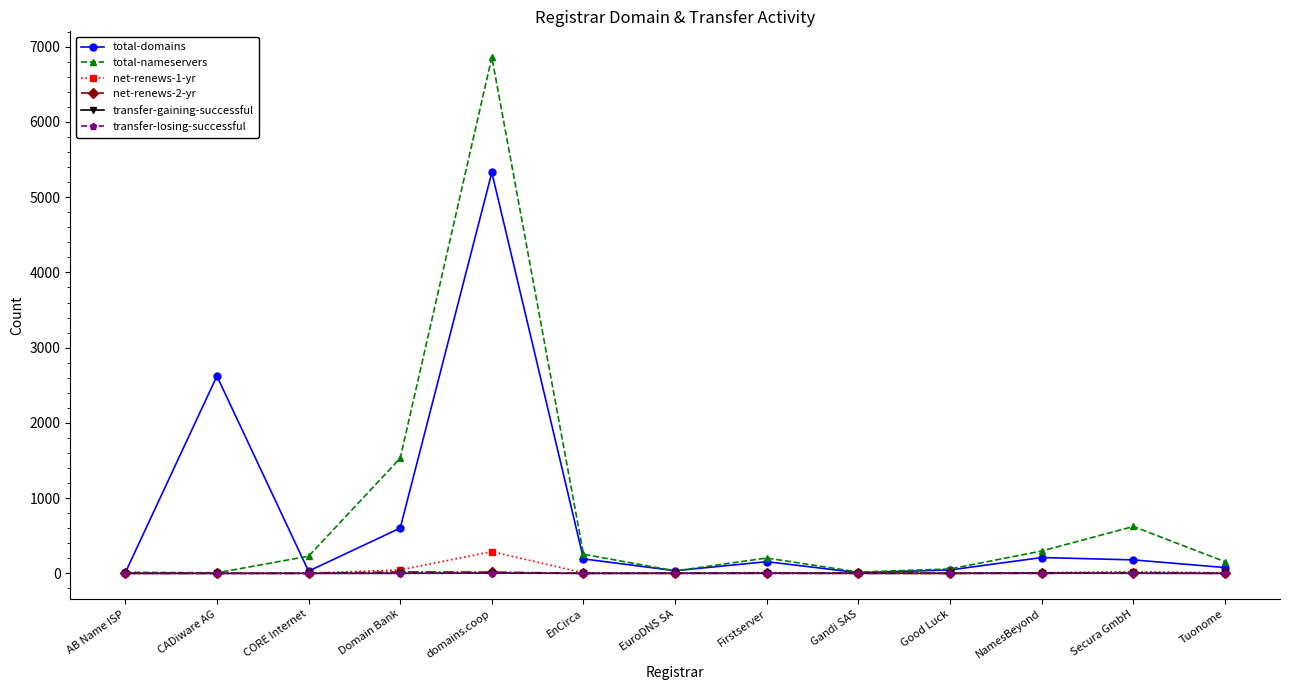

Which series has the largest range (max minus min)?

total-nameservers